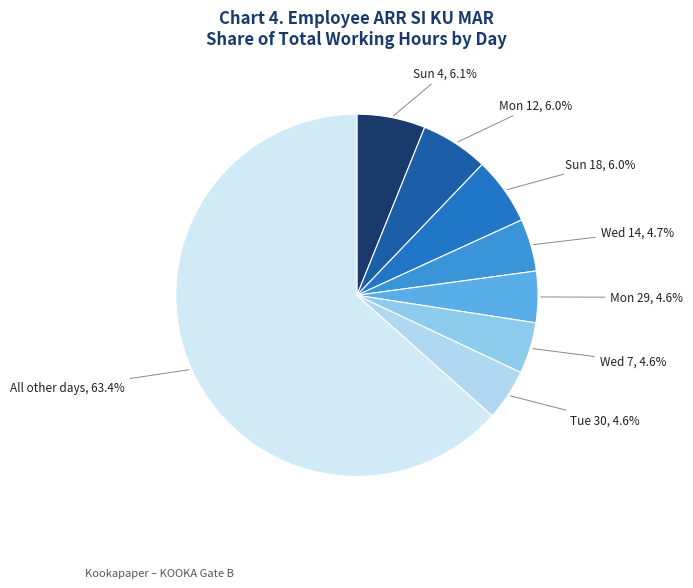

Count the number of slices in the pie.

8